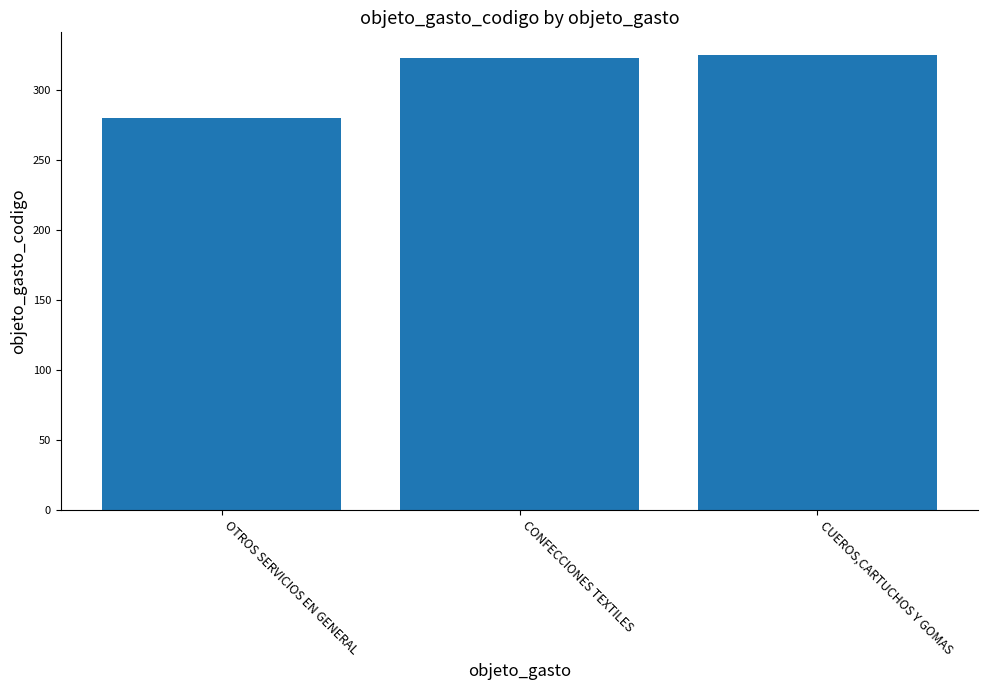

What is the difference between the maximum and minimum values?

45